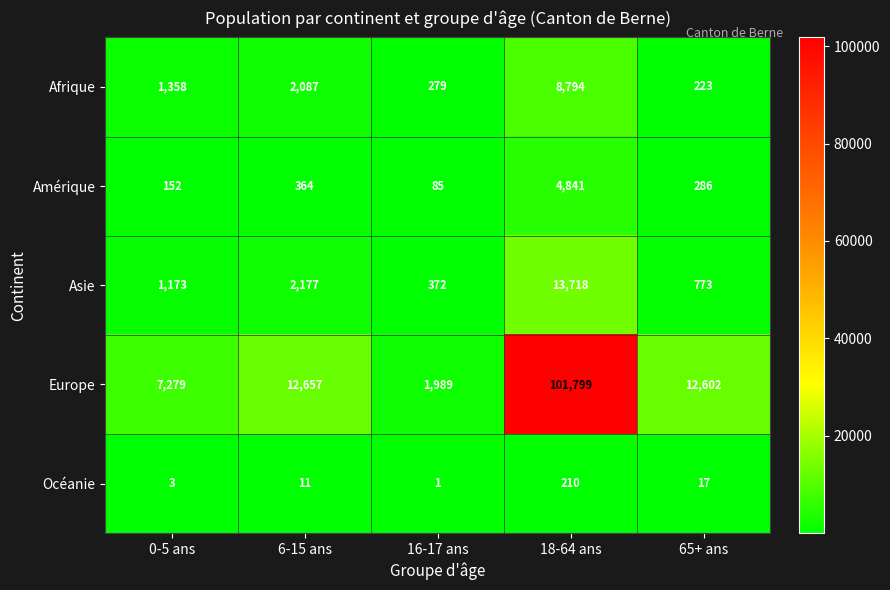

Rank the categories by Océanie value from highest to lowest.

18-64 ans, 65+ ans, 6-15 ans, 0-5 ans, 16-17 ans